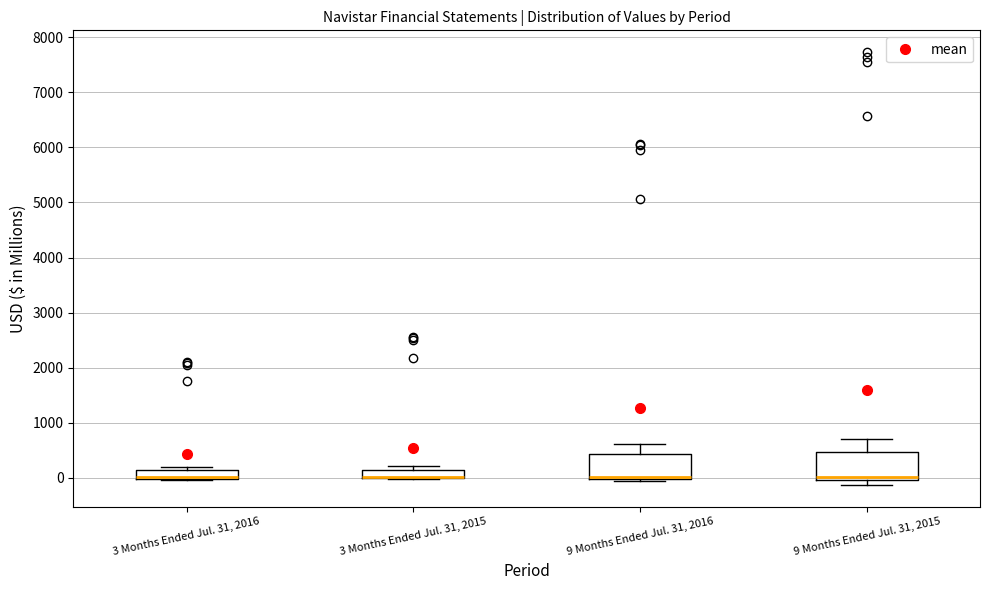

Reading left to right, transcribe this box plot: for each box, give where its median line is, the range the box spans, and where its two whiskers end, as read against the y-axis. The values are not printed on the chart, so give them approximately, as read against the axis.

3 Months Ended Jul. 31, 2016: median 0 (drawn on the box's lower edge), box 0 to 100, whiskers 0 to 200
3 Months Ended Jul. 31, 2015: median 0 (drawn on the box's lower edge), box 0 to 100, whiskers 0 to 200
9 Months Ended Jul. 31, 2016: median 0 (just above the box's lower edge), box 0 to 400, whiskers -100 to 600
9 Months Ended Jul. 31, 2015: median 0 (just above the box's lower edge), box 0 to 500, whiskers -100 to 700